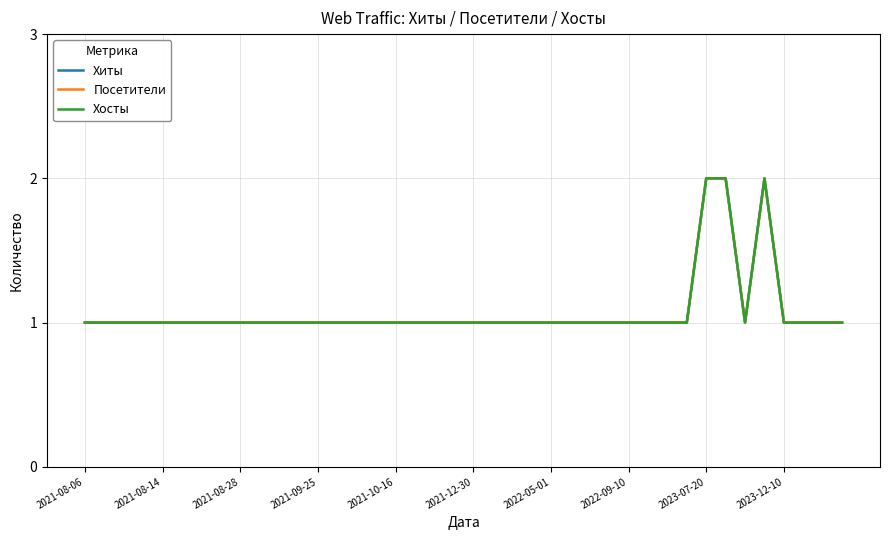

True or false: Хиты and Хосты cross at least once.

False